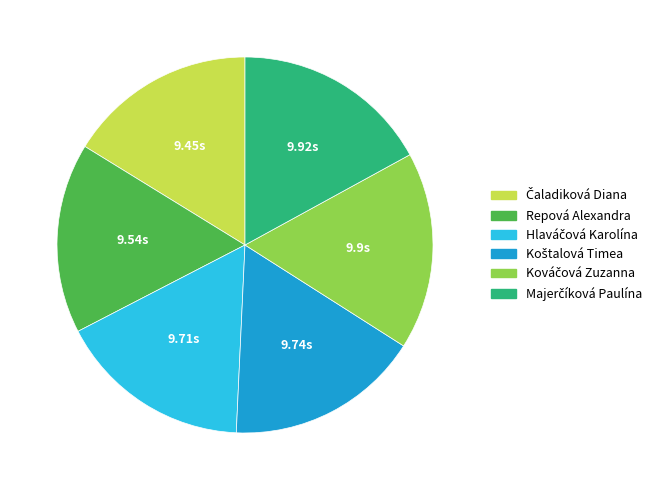

Does Repová Alexandra account for over 50% of the chart?

No